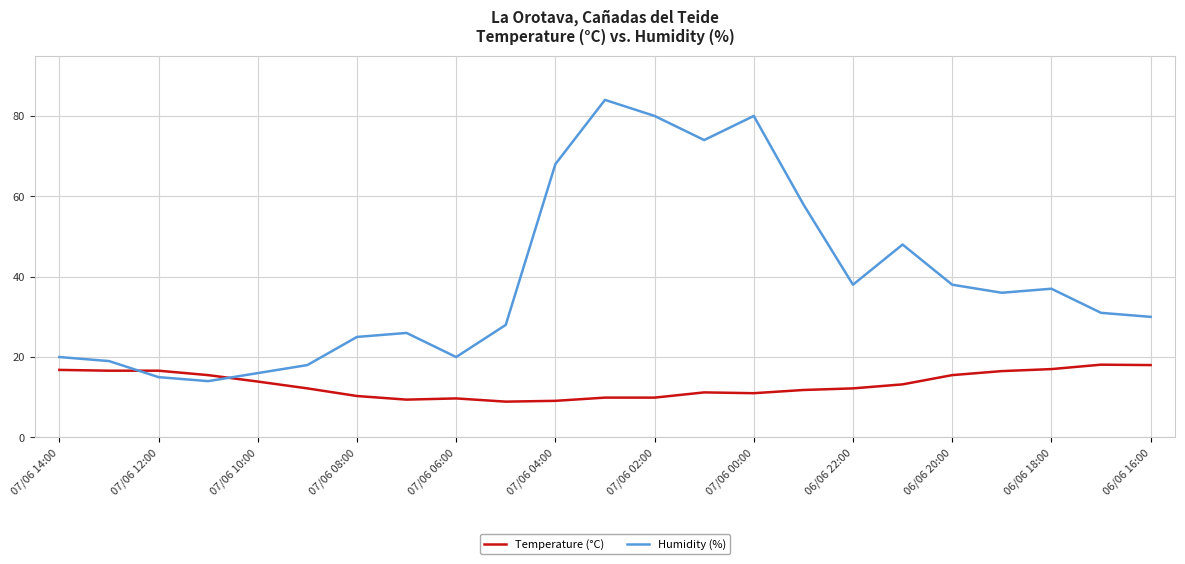

What is the minimum value for Humidity (%)?

14.0